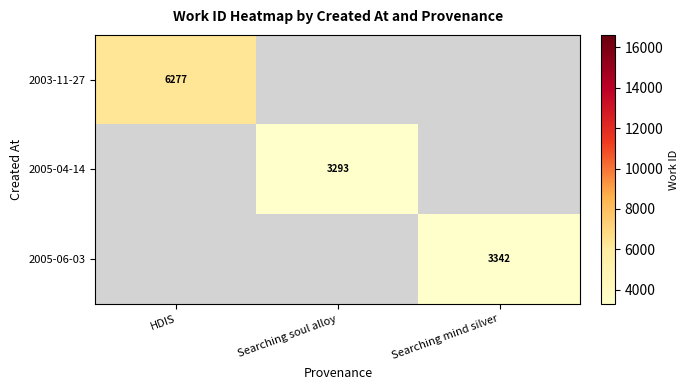

At which category does the chart reach its peak across all series?

HDIS